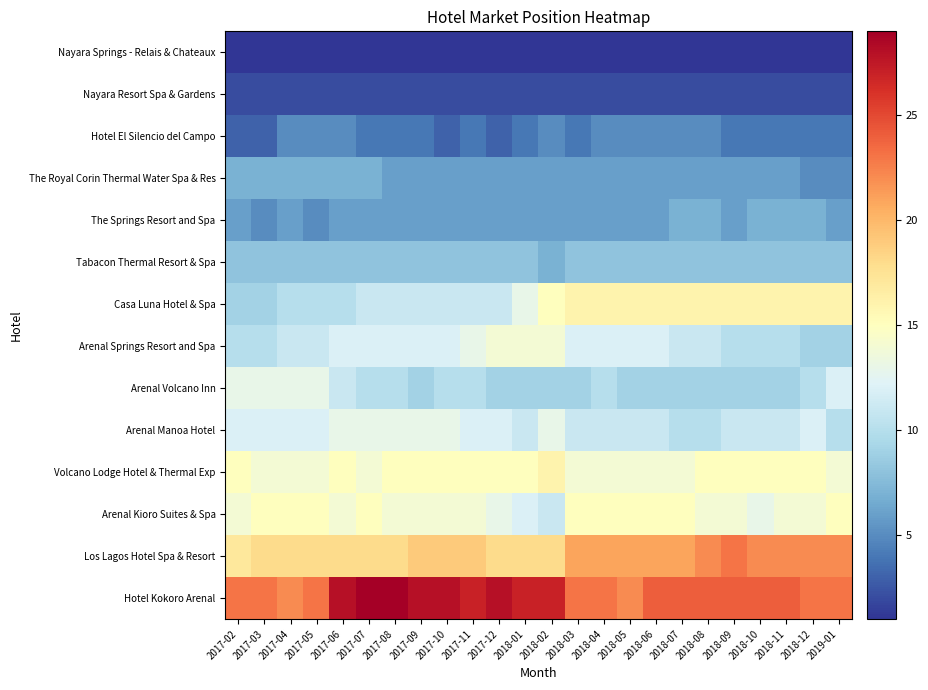

Which series has the largest total across all categories?

Hotel Kokoro Arenal